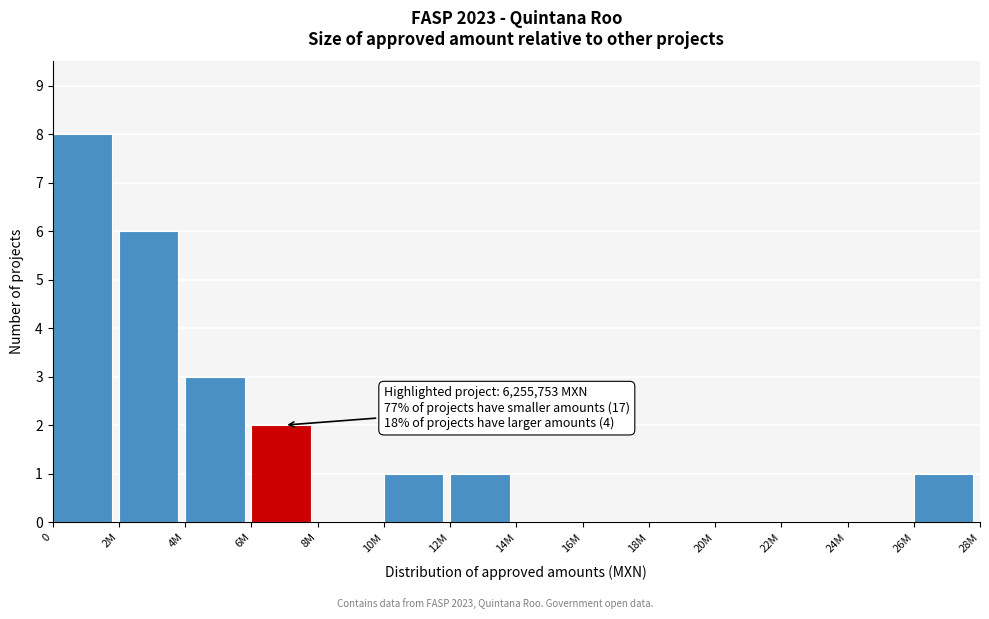

Reading right to left, extract all data points from this chart.

26M=1	24M=0	22M=0	20M=0	18M=0	16M=0	14M=0	12M=1	10M=1	8M=0	6M=2	4M=3	2M=6	0=8